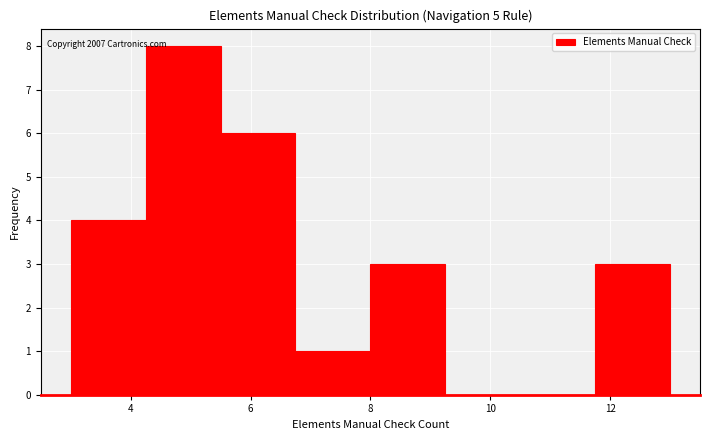

Over which range of the x-axis is the bar tallest?

4.25 to 5.50